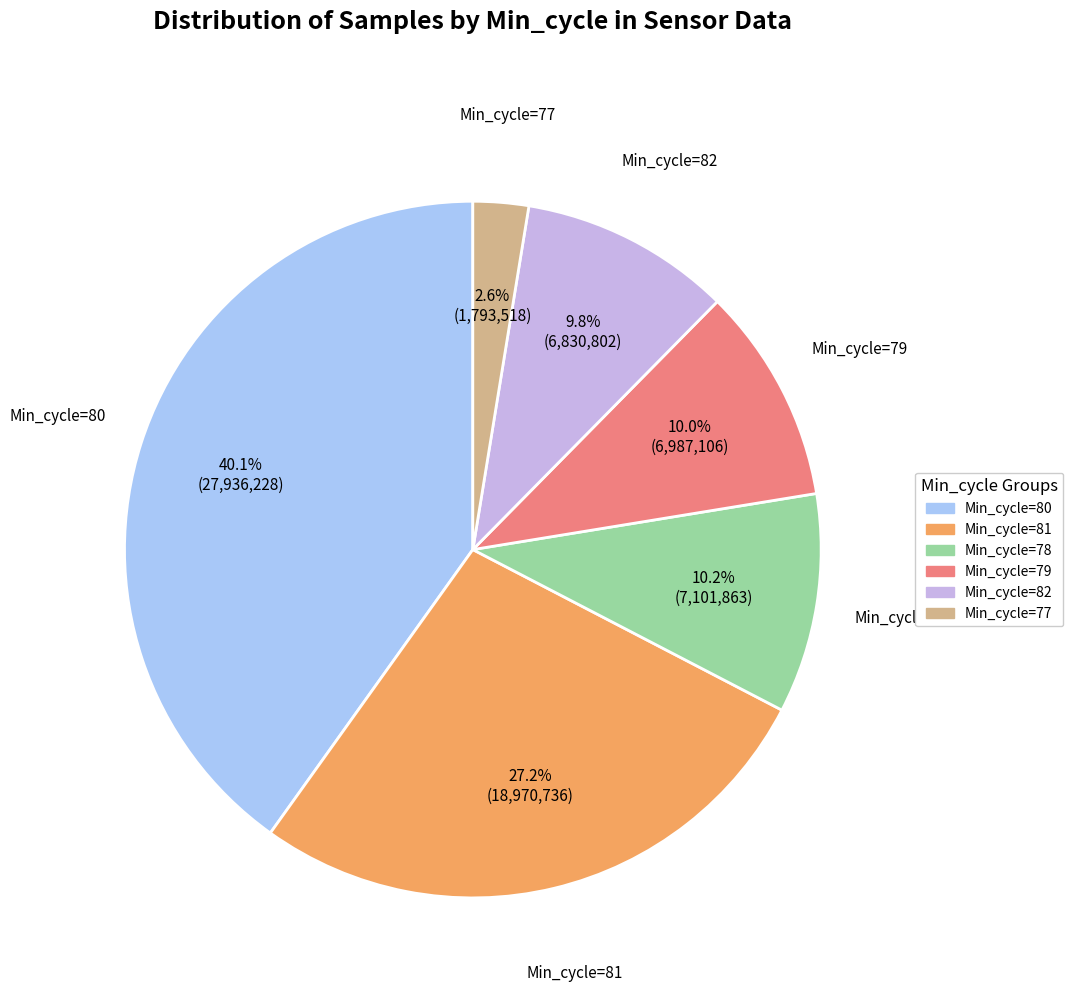

Does any single category account for the majority?

No